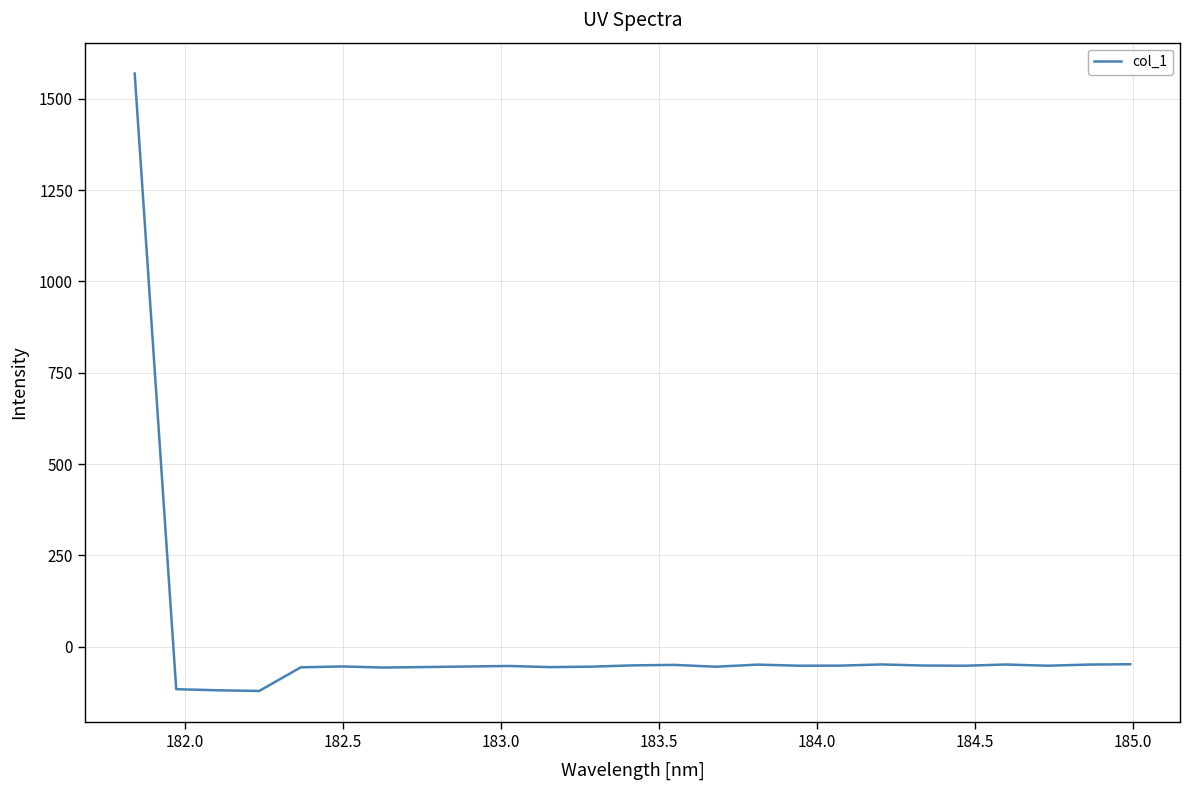

What is the maximum value shown in the chart?

1568.7